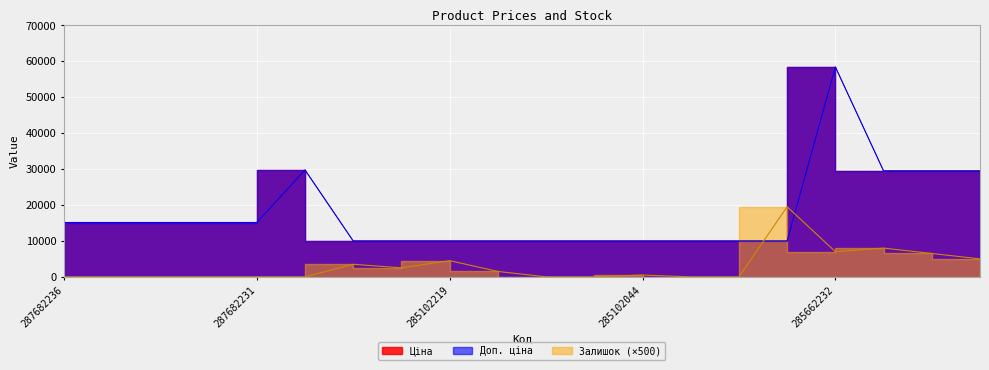

What is the label of the 15th point from the right?

287702232